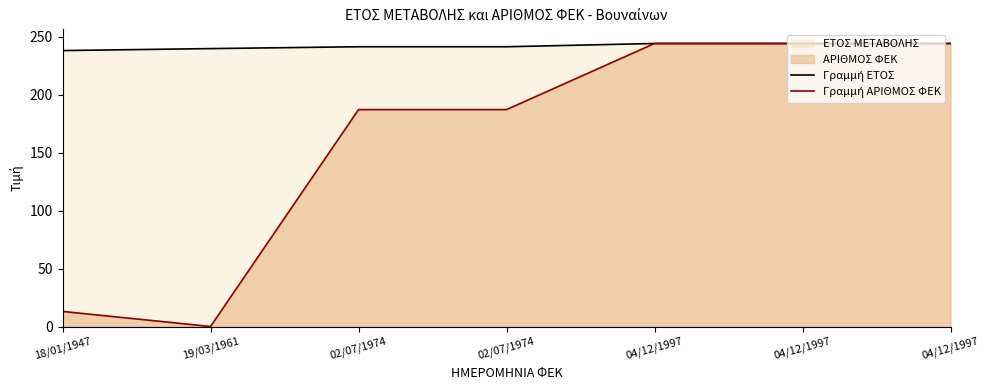

What is the difference between the maximum and minimum values in the Γραμμή ΑΡΙΘΜΟΣ ΦΕΚ series?

244.0